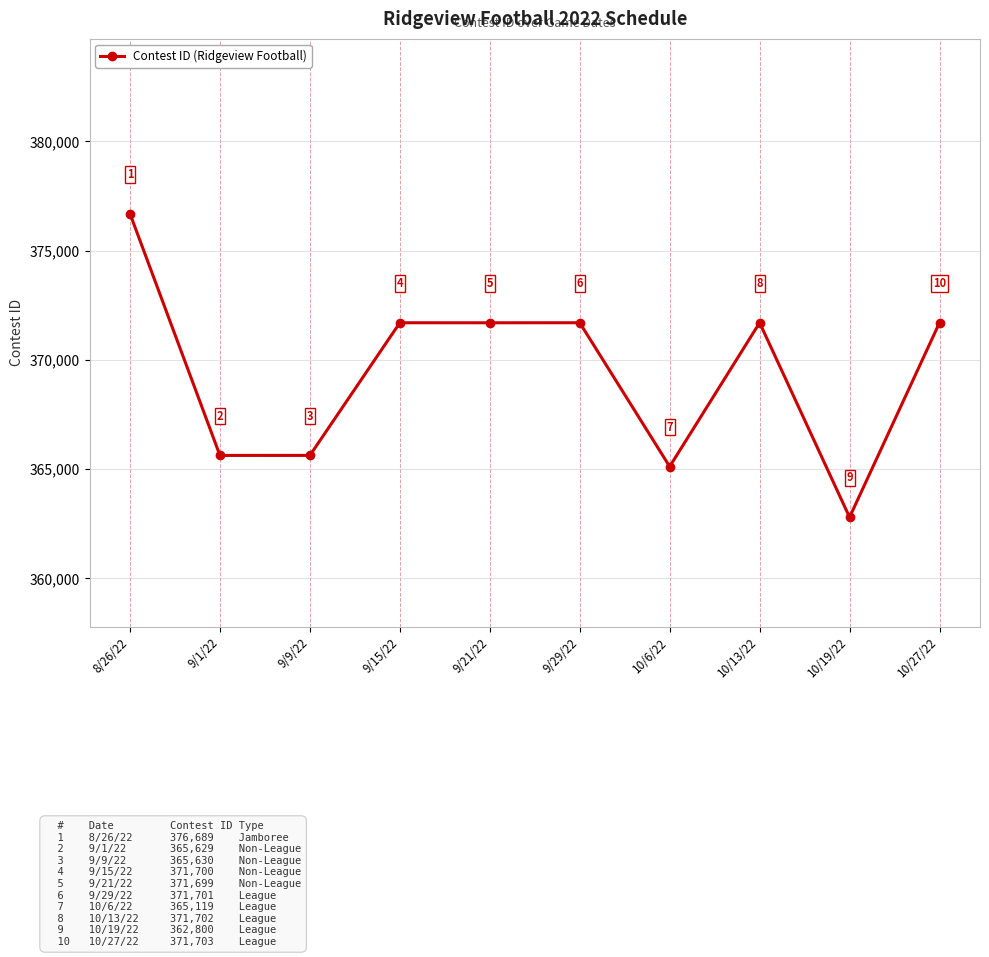

What is the sum of all values?

3694372